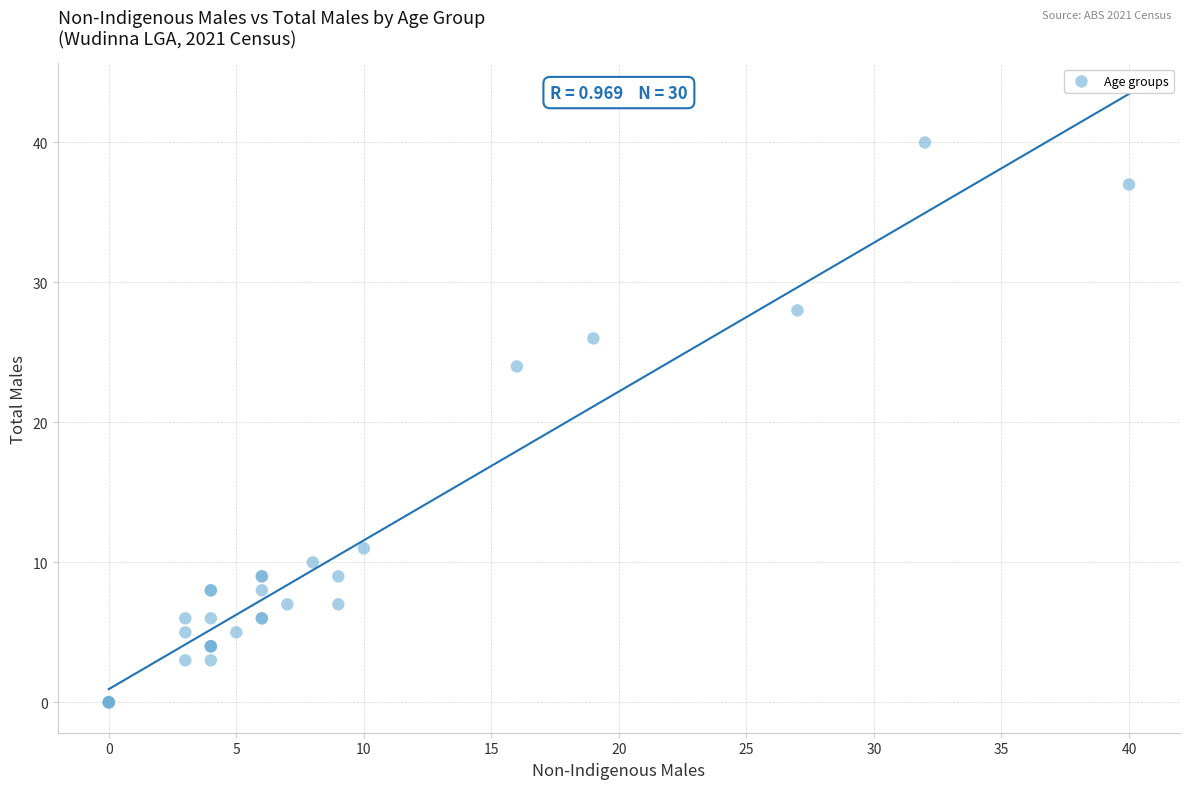

What Y value in the scatter plot is closest to 20?

24